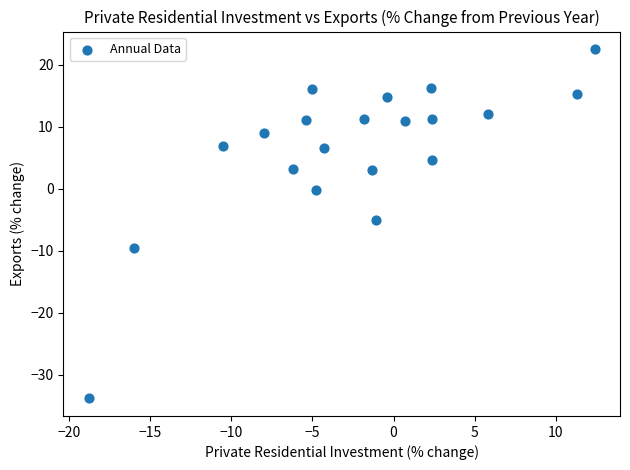

What is the range of Y values (max minus min)?

56.3